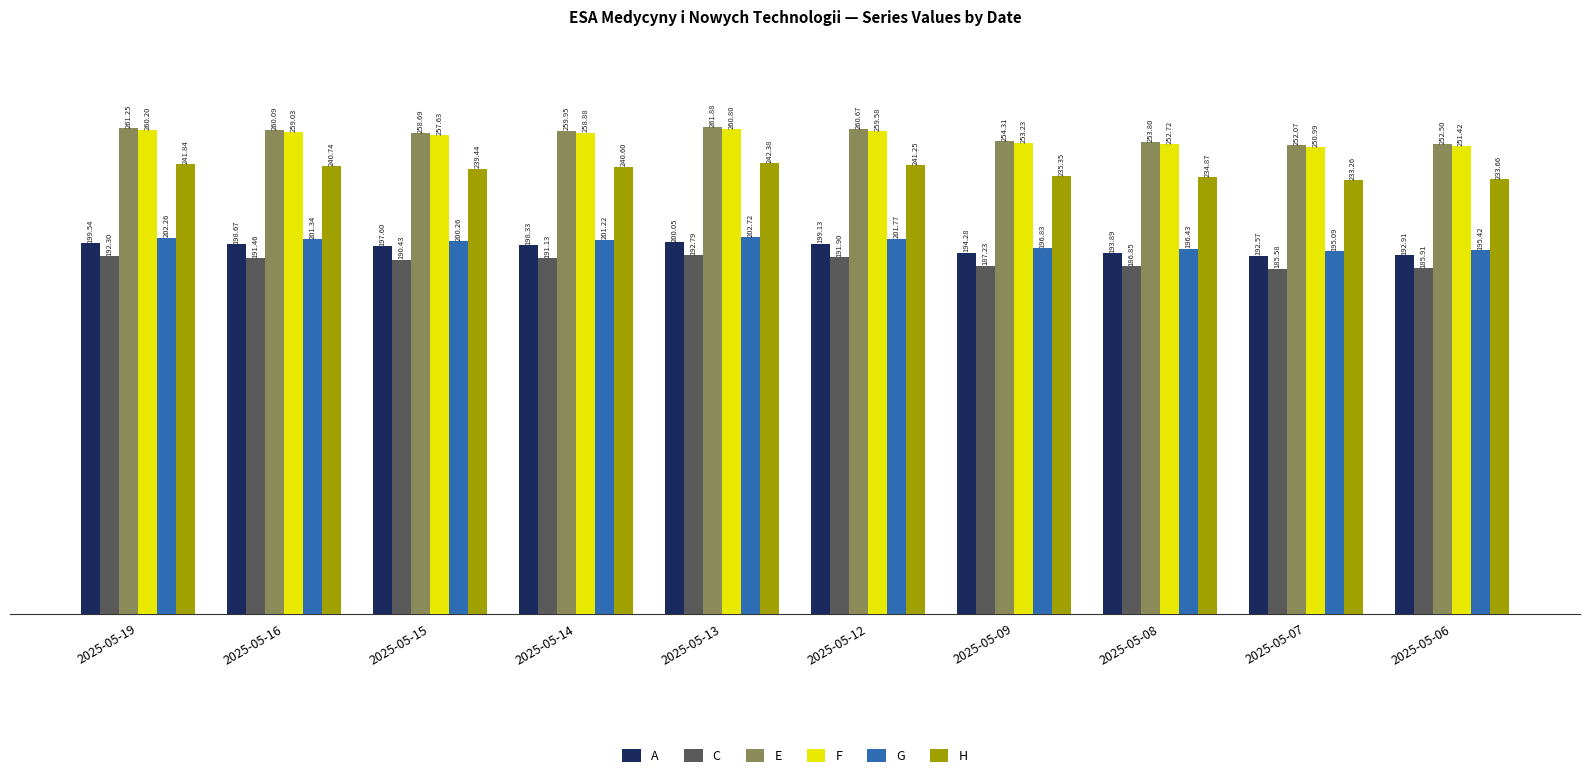

What is the value of the F bar at the 3rd from the left?

257.6